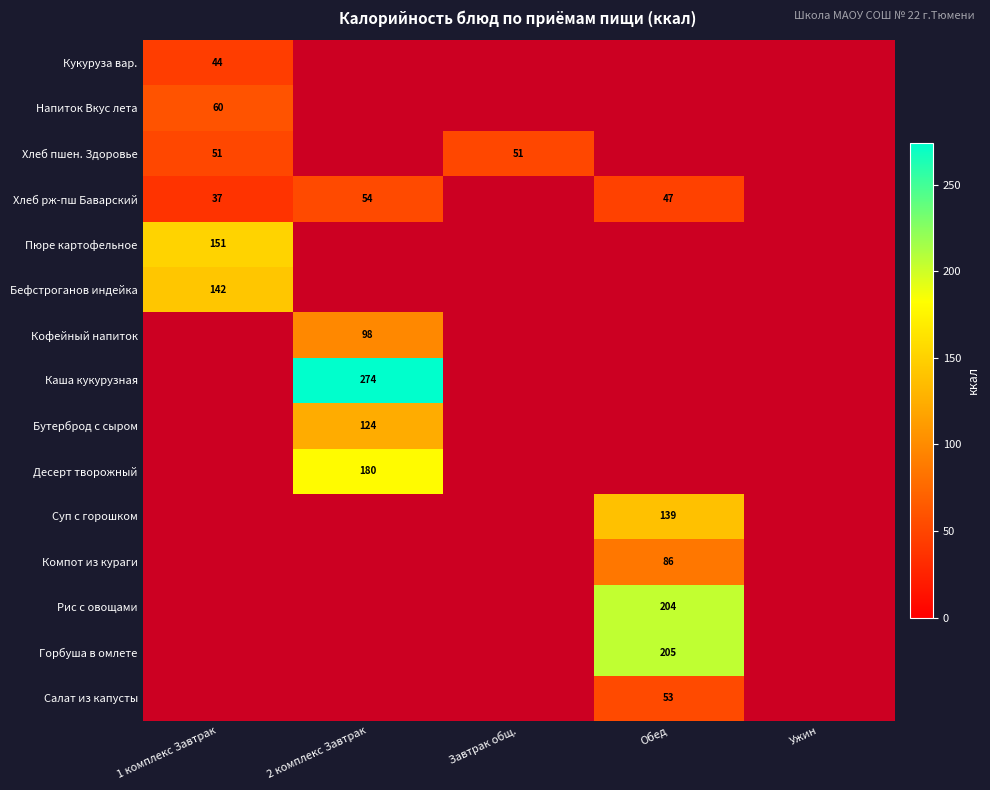

What is the smallest value displayed?

37.0